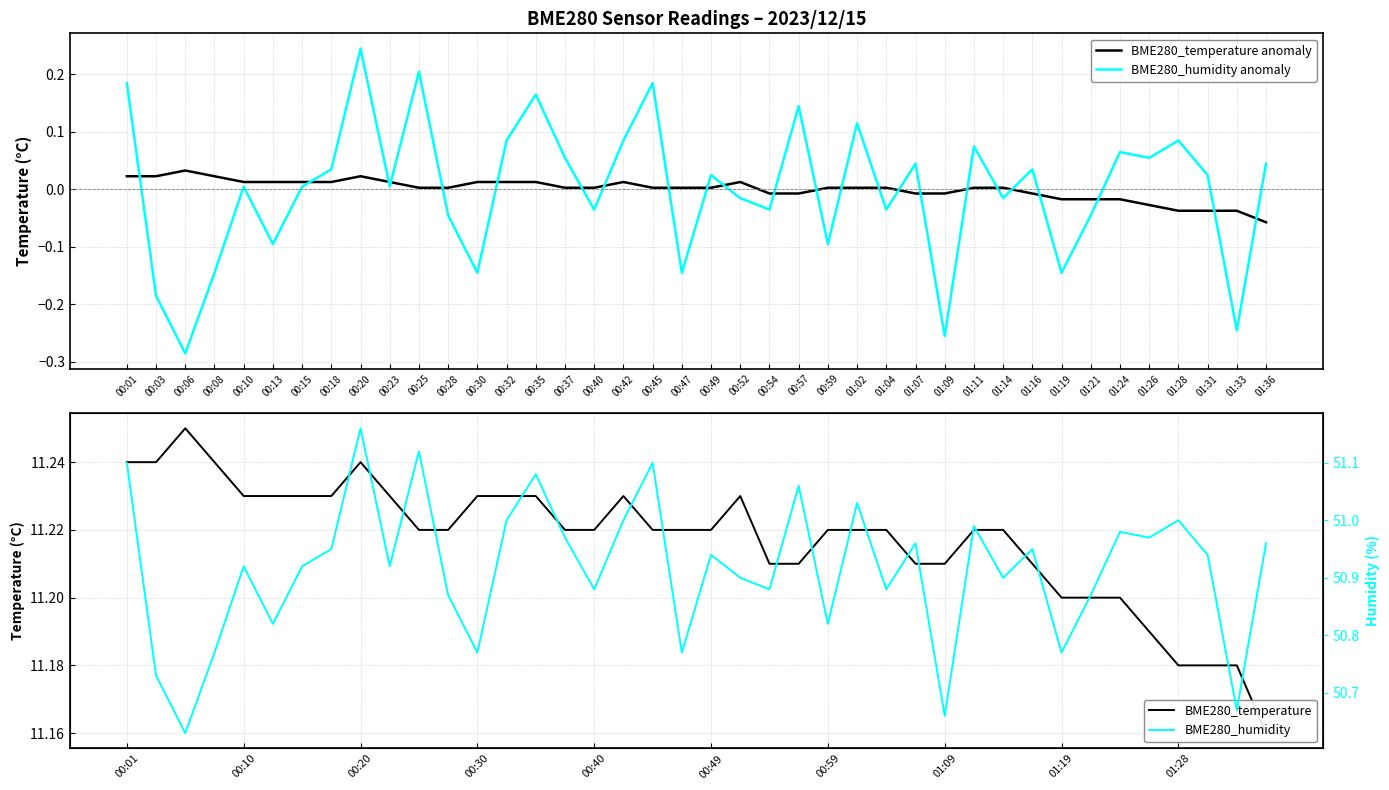

What position from the right is 01:11?

11